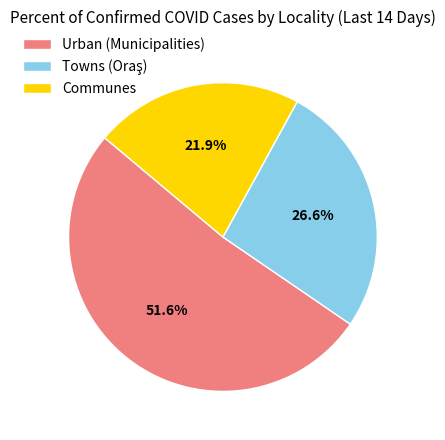

Is there a majority slice in this chart?

Yes